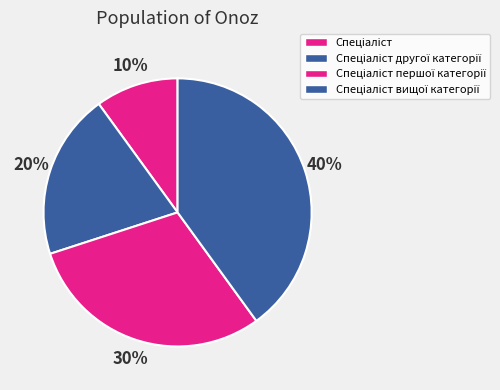

What is the ratio of the value at Спеціаліст другої категорії to the value at Спеціаліст вищої категорії?

0.5